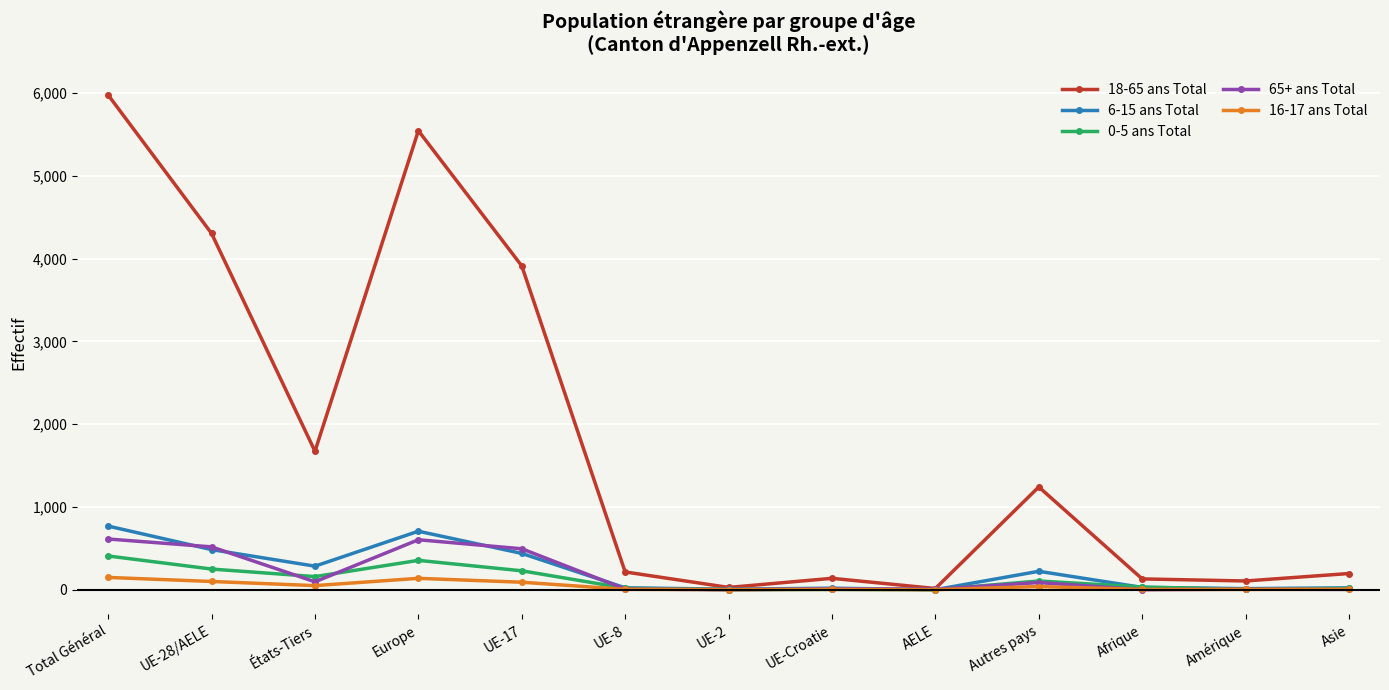

Count the number of data series in this chart.

5